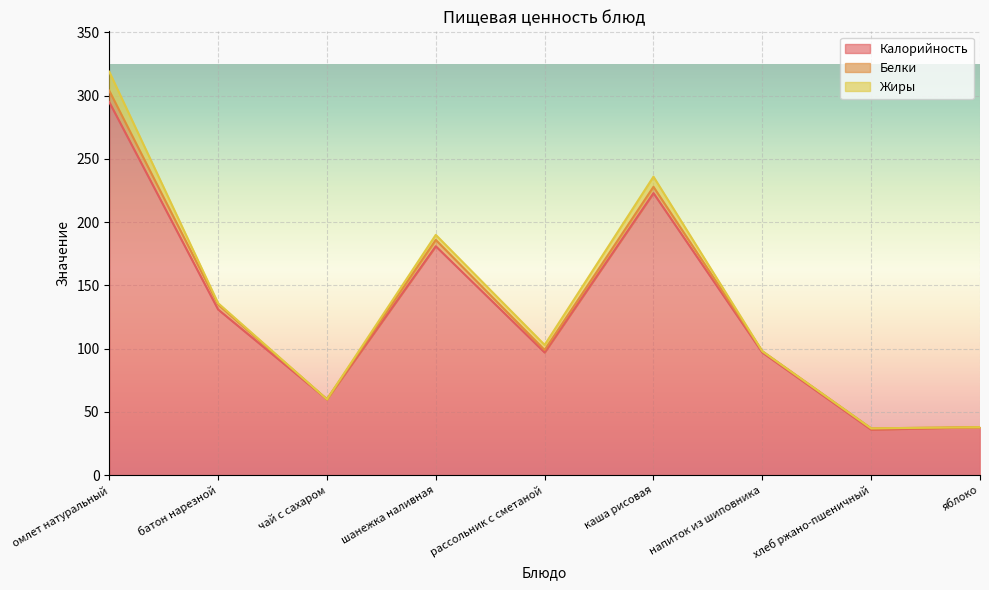

Between омлет натуральный and каша рисовая, which series saw the biggest shift?

Калорийность